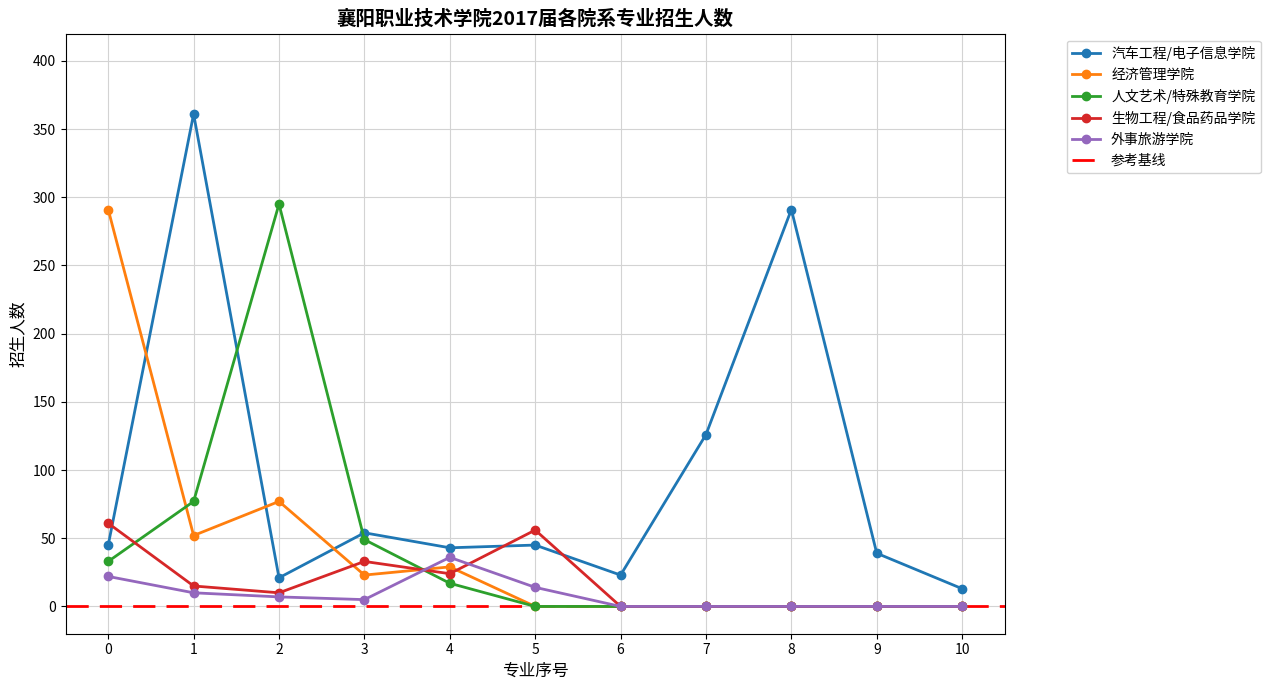

True or false: 外事旅游学院 has a value of 22 at 0.

True